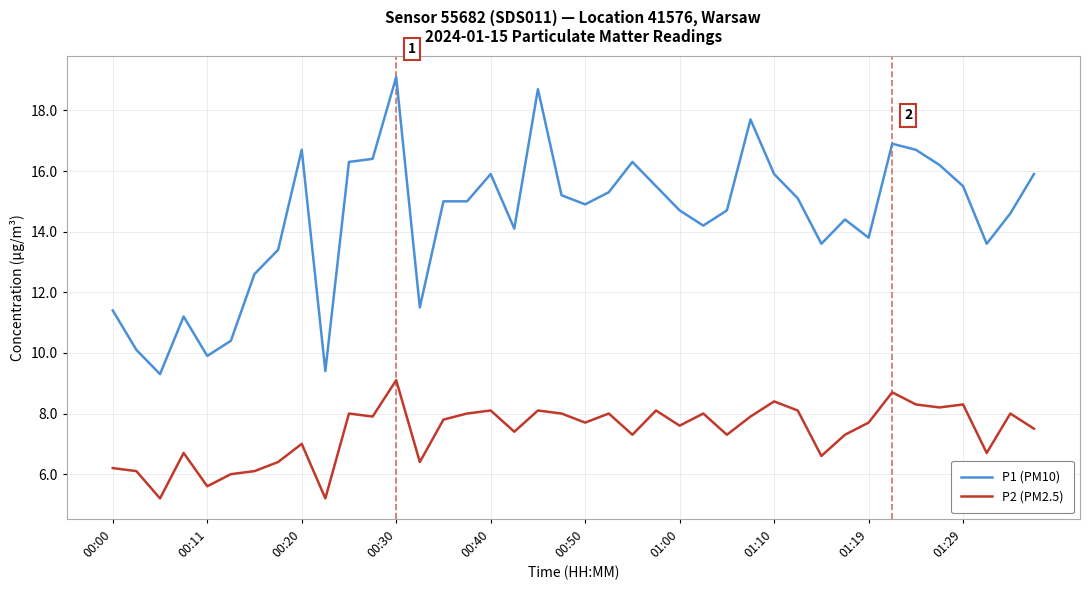

What is the difference between the maximum and minimum values in the P1 (PM10) series?

9.8